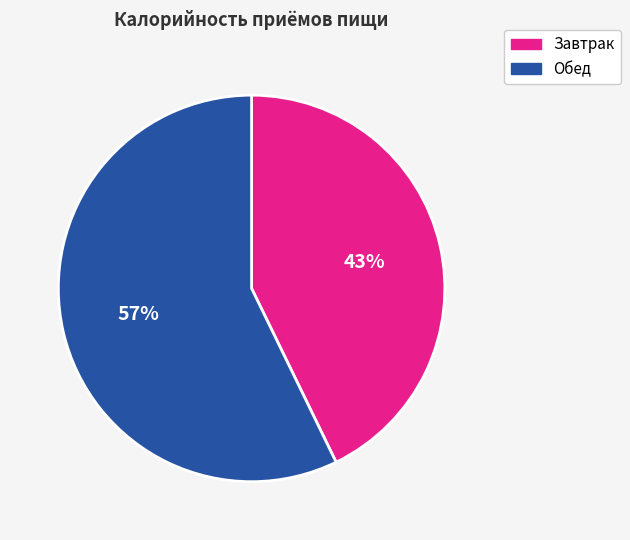

To the nearest percent, what is the average slice percentage?

50%